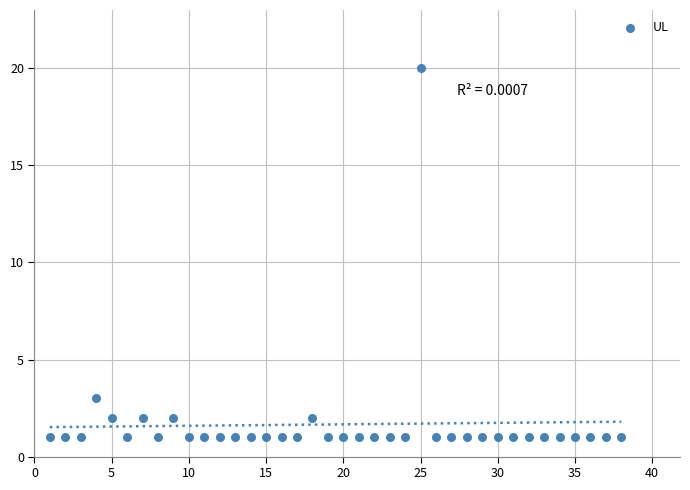

What is the range of X values (max minus min)?

37